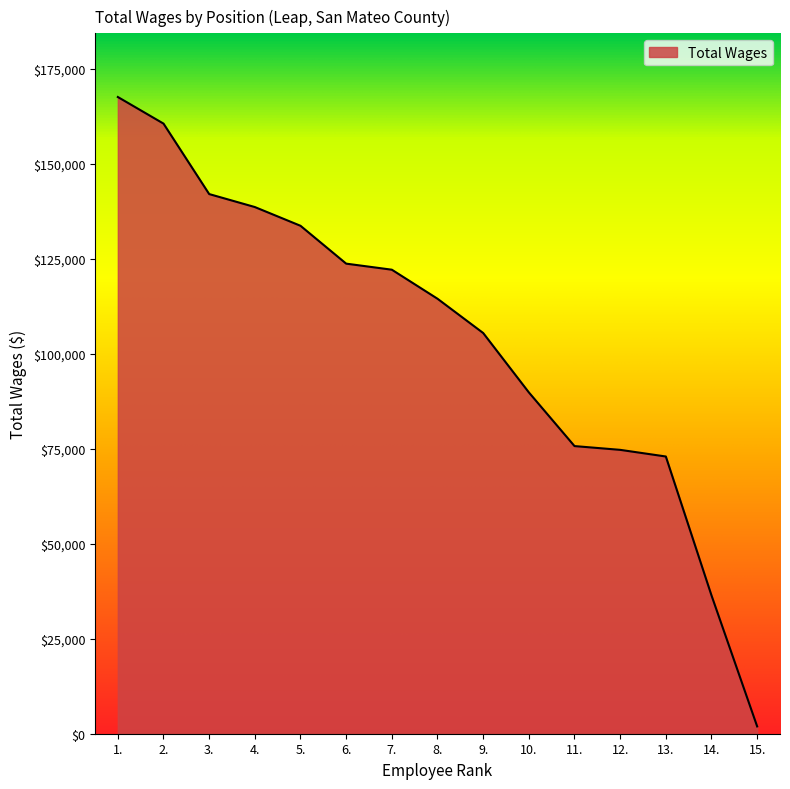

What is the difference between the second highest and second lowest values?

124215